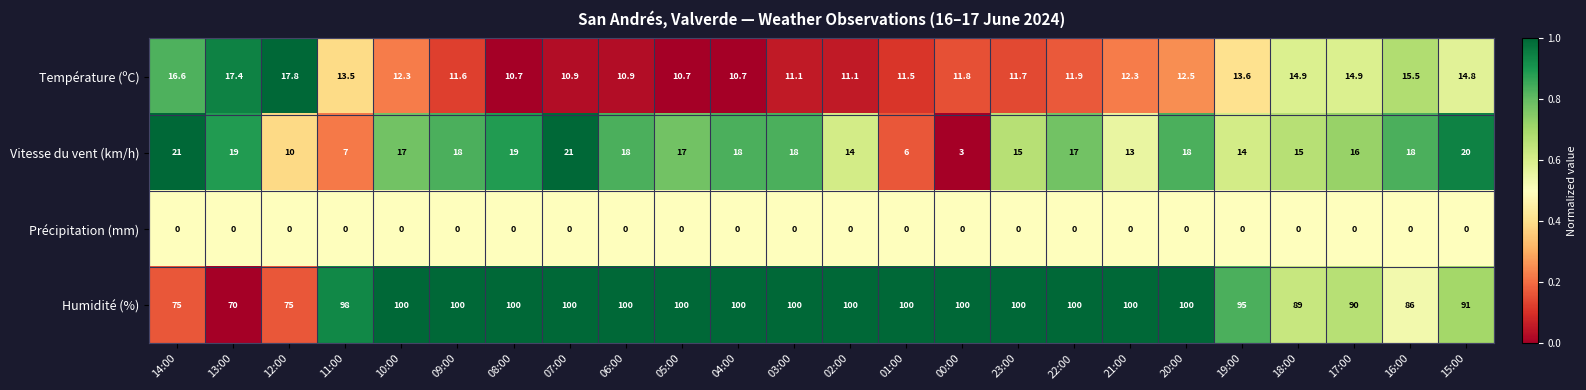

What is the difference between the Température (ºC) values at 17:00 and 20:00?

2.4